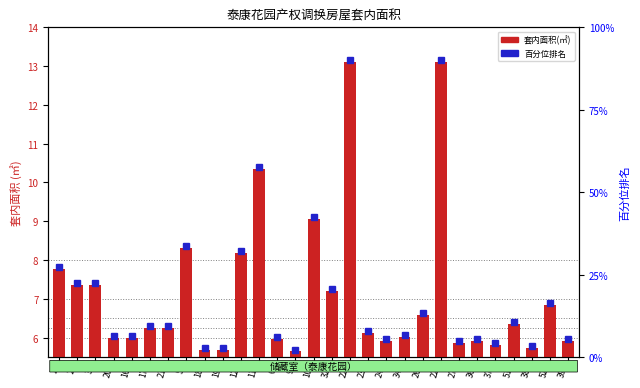

What is the difference between the maximum and minimum values?

7.5